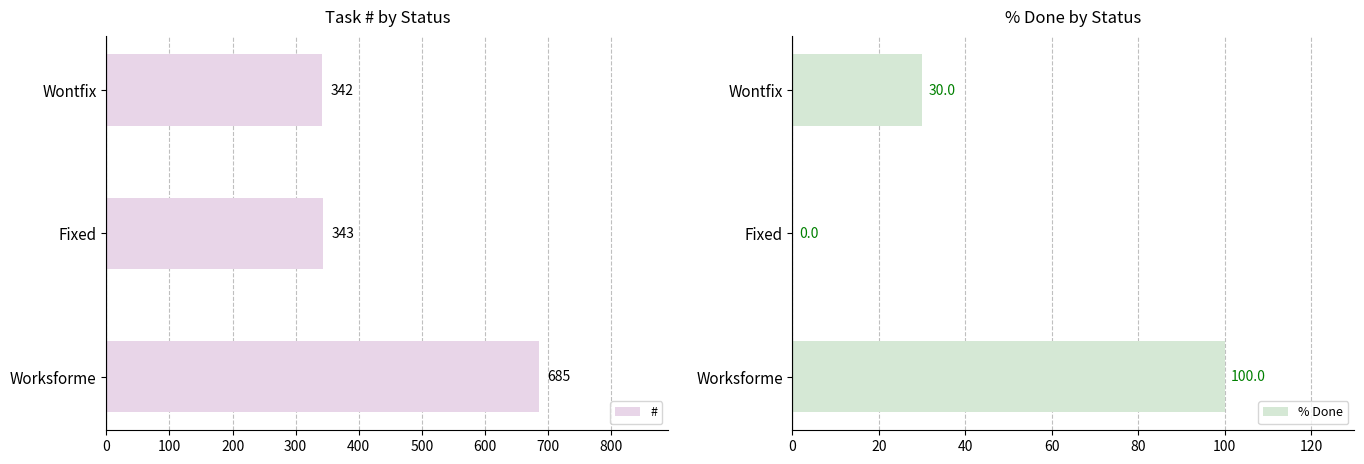

Reading left to right, transcribe all the data shown in this chart.

#: 685	343	342
% Done: 100	0	30